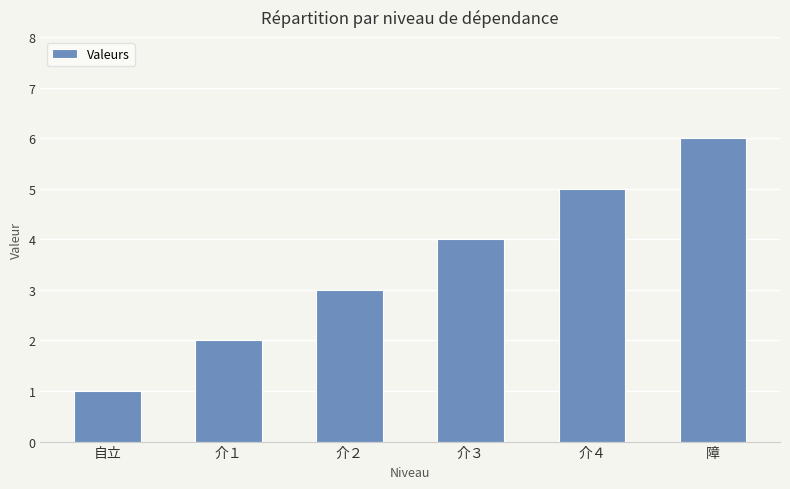

How many values are below 4?

3